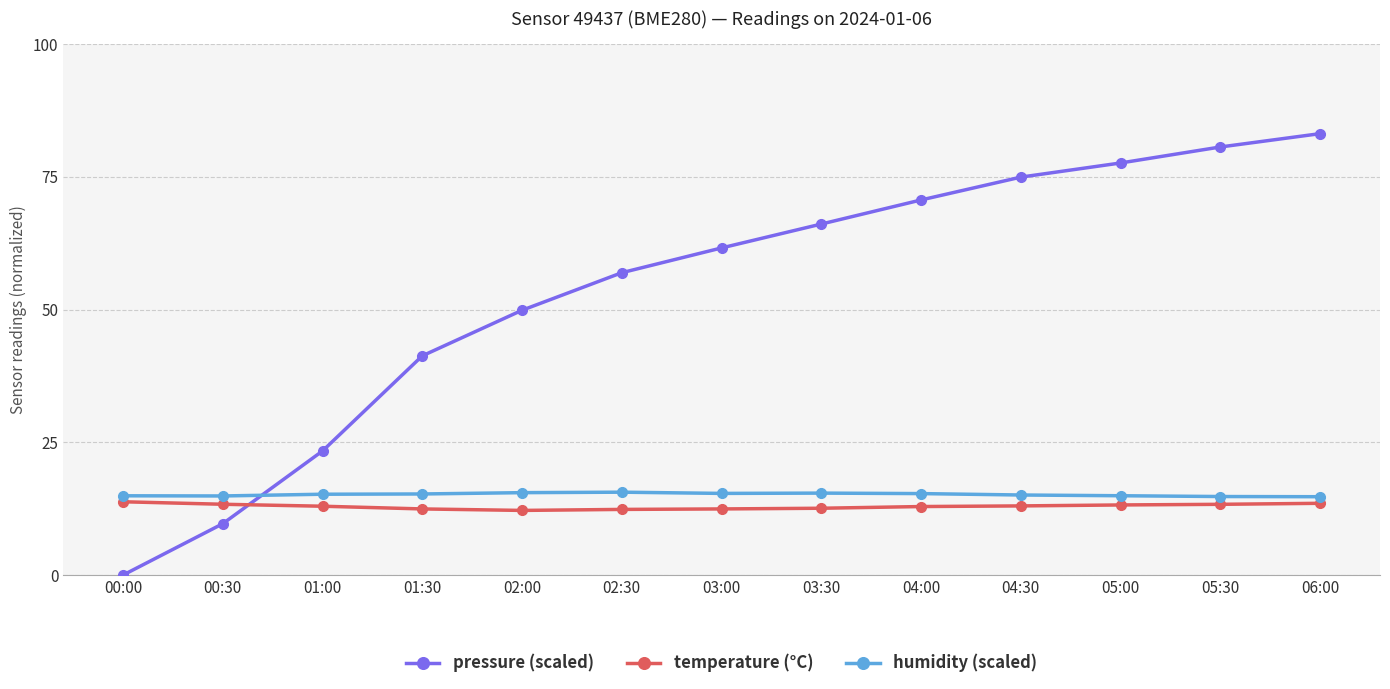

What is the spread (max minus min) of values at 04:00?

57.7